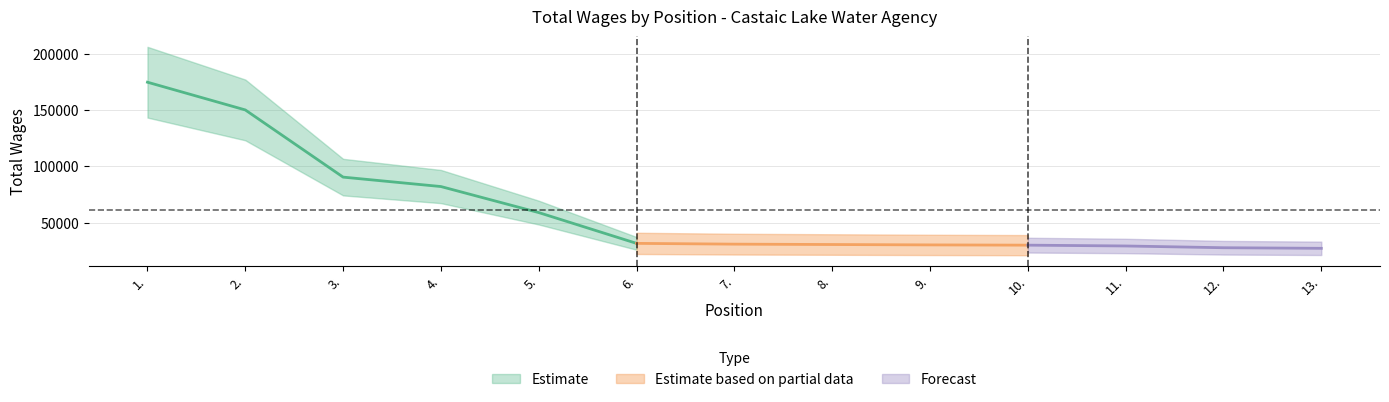

Where does the data first go above 30798?

1.